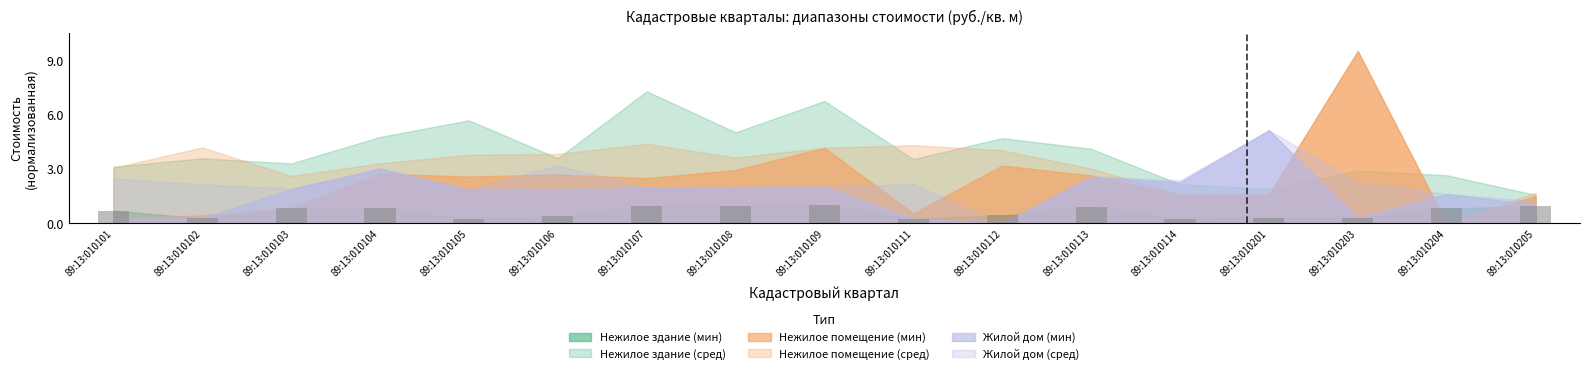

At which label does Жилой дом (мин) reach its peak?

89:13:010201